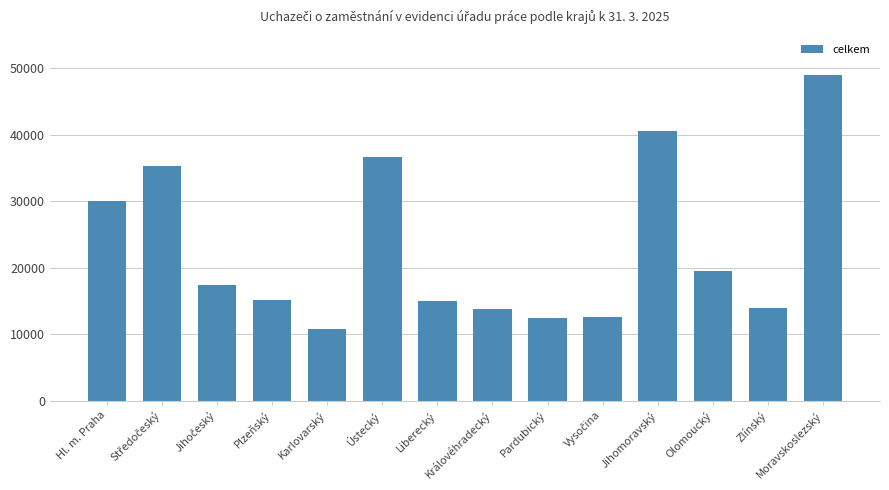

The value at Pardubický is 17807. True or false?

False